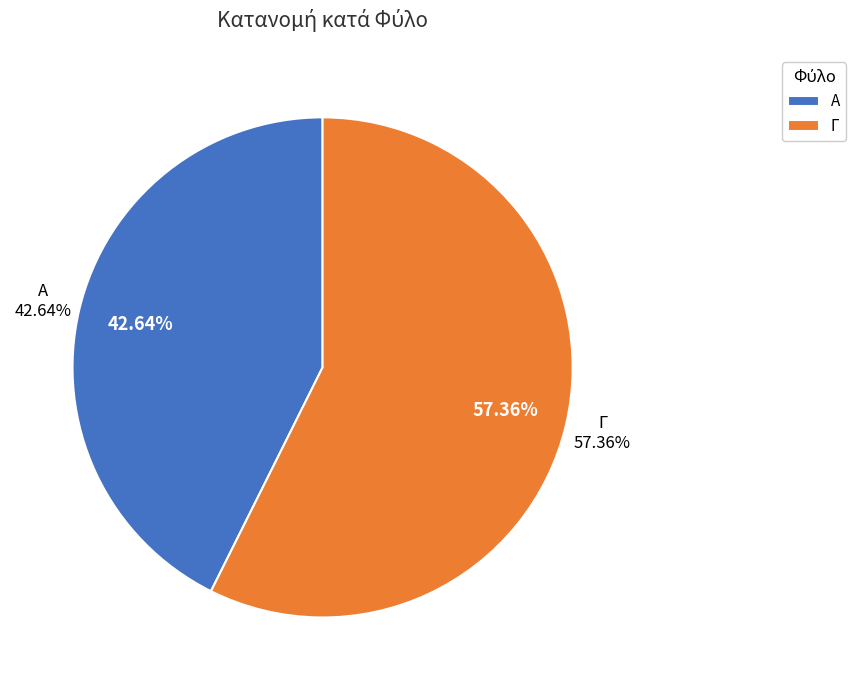

Is it true that Γ is 52% of the pie?

False